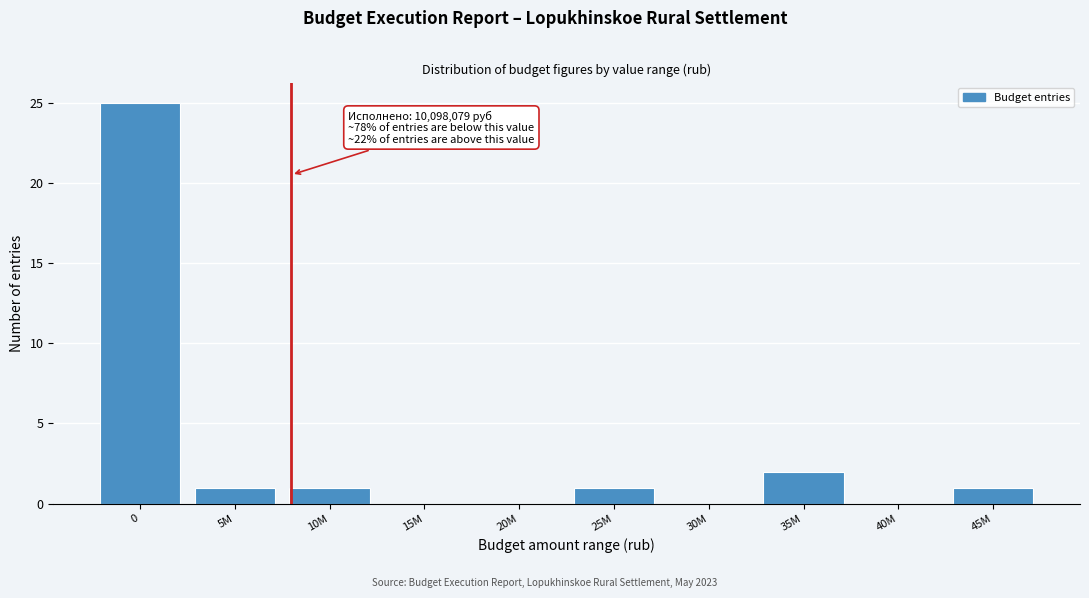

Reading left to right, list all the values displayed in this chart.

0=25	5M=1	10M=1	15M=0	20M=0	25M=1	30M=0	35M=2	40M=0	45M=1